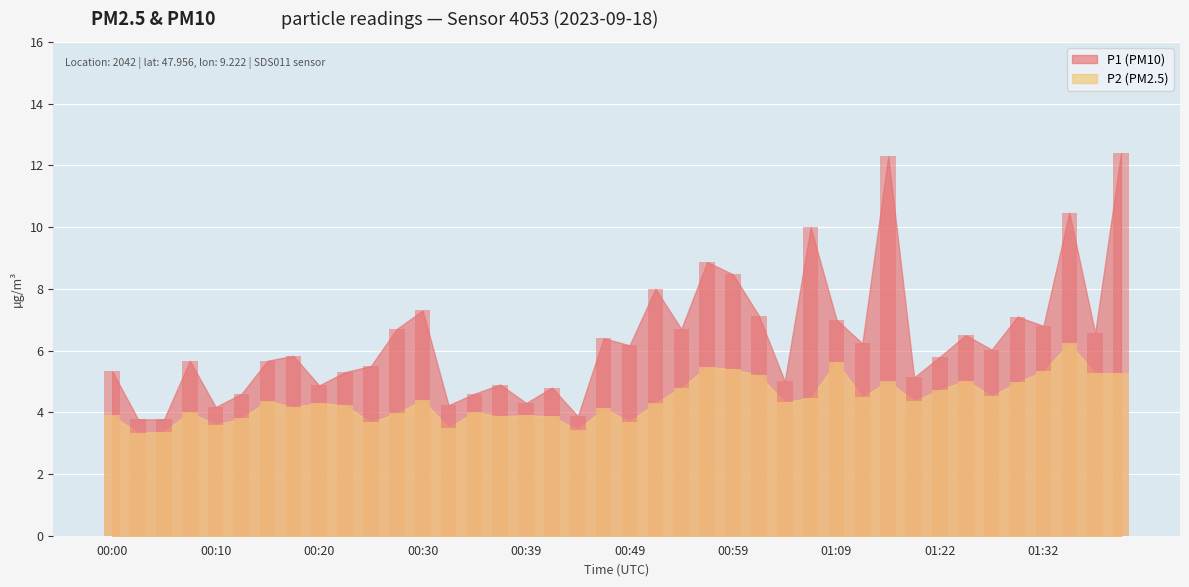

At which category does the chart reach its peak across all series?

01:39